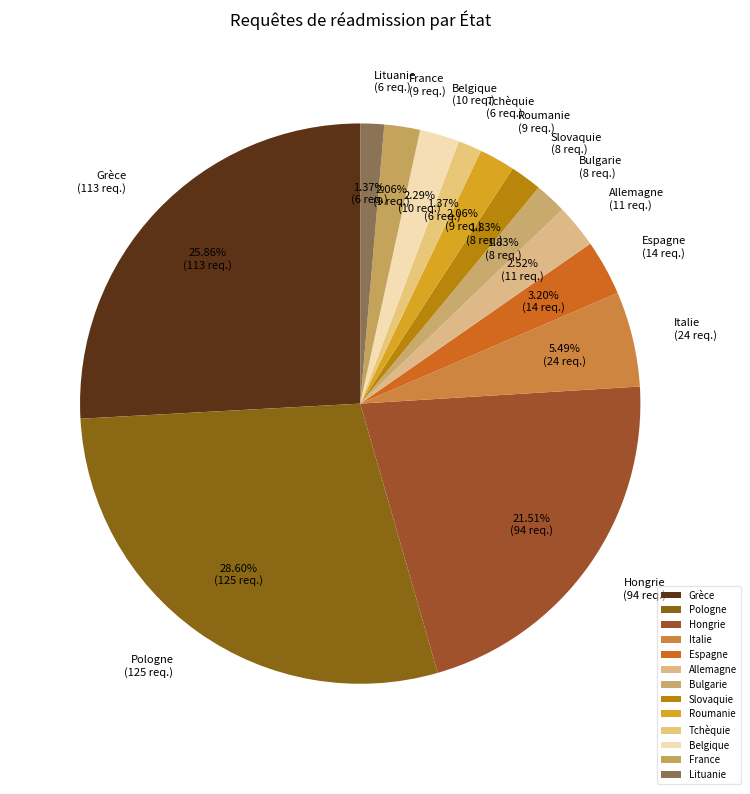

What is the ratio of the value at Allemagne to the value at Tchèquie?

1.8